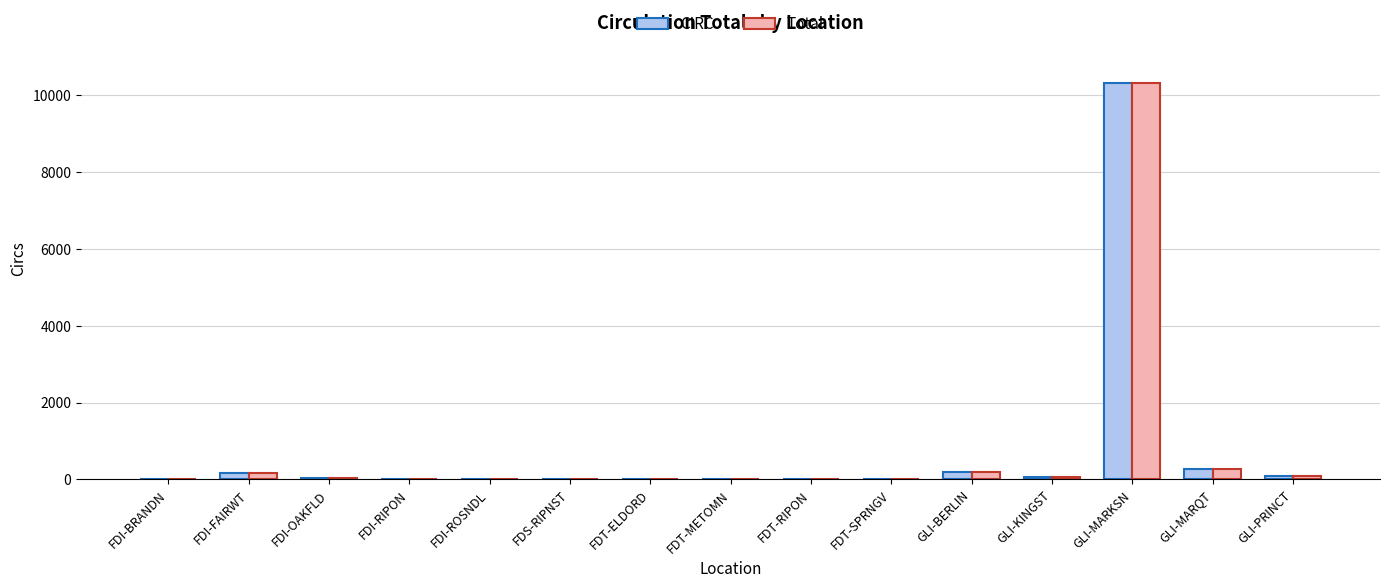

At which label does Total reach its peak?

GLI-MARKSN